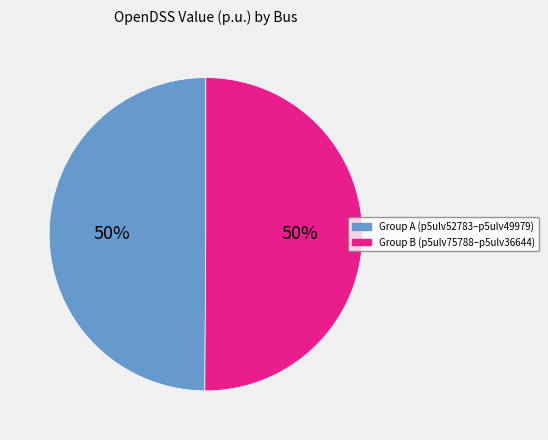

What percentage is the Group B (p5ulv75788–p5ulv36644) slice, to the nearest percent?

50%